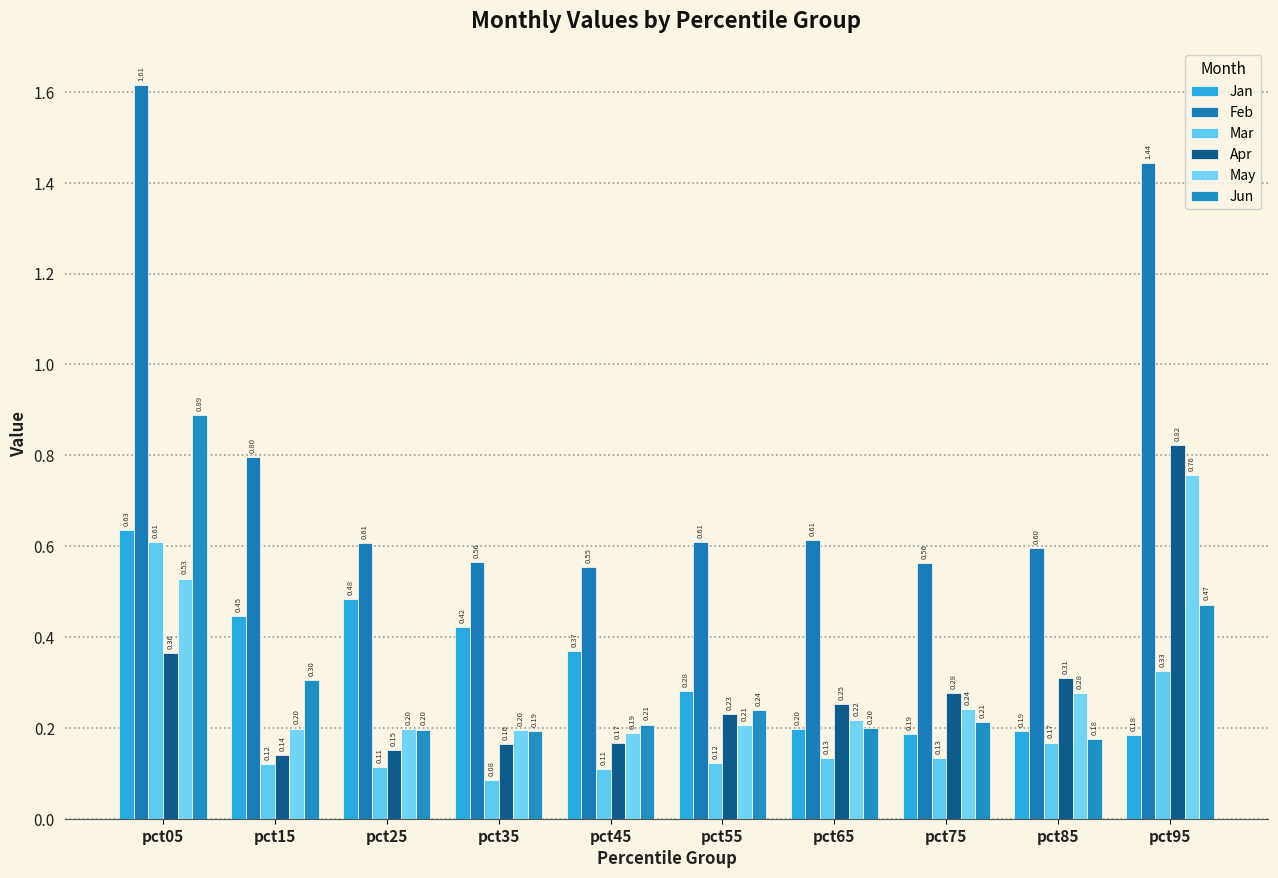

Is it true that Mar equals 0.1 at pct45?

True